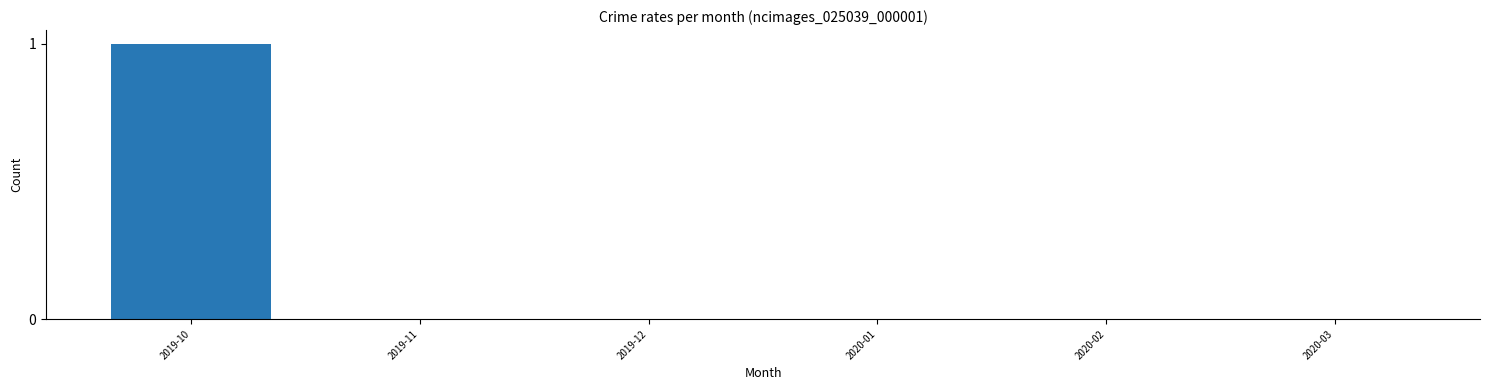

Reading left to right, what are all the values shown in this chart?

2019-10=1	2019-11=0	2019-12=0	2020-01=0	2020-02=0	2020-03=0